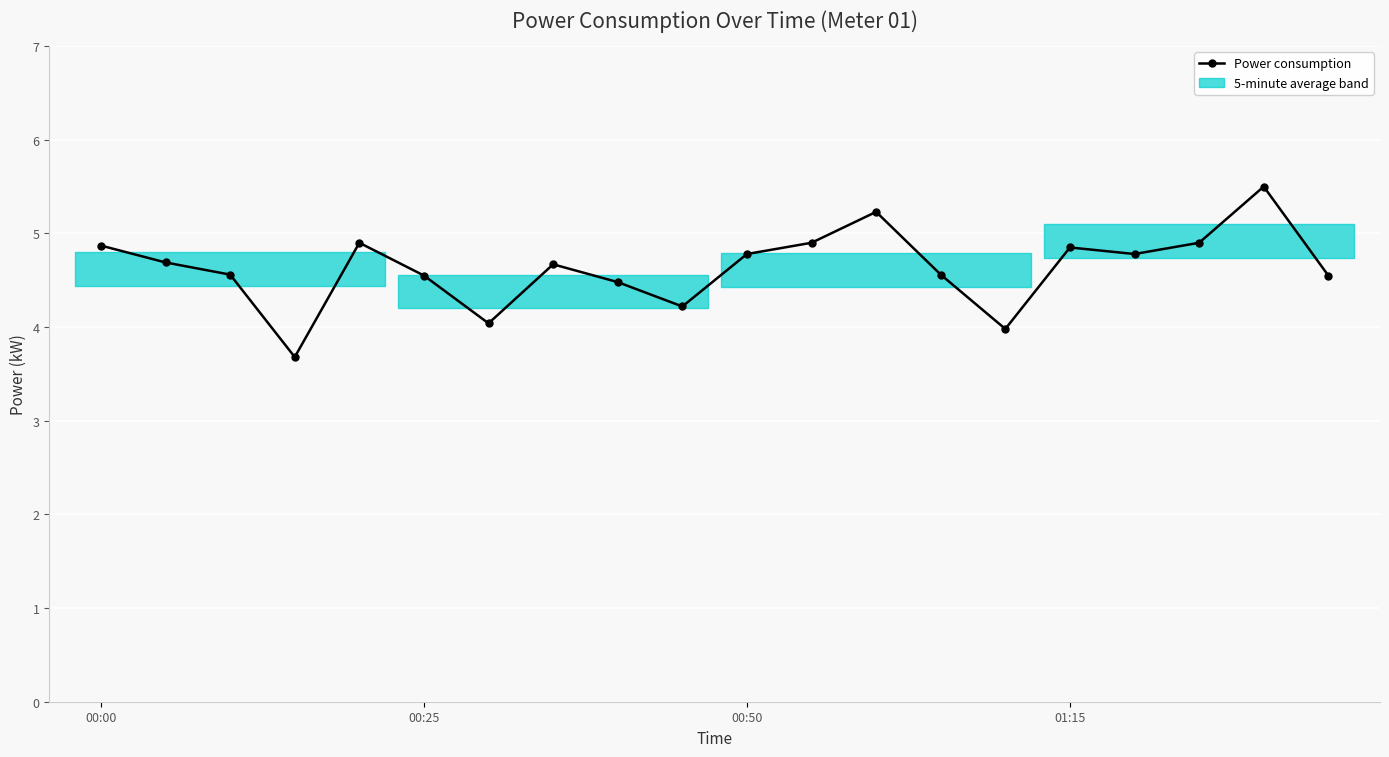

What is the value of the 11th point from the left?

4.8